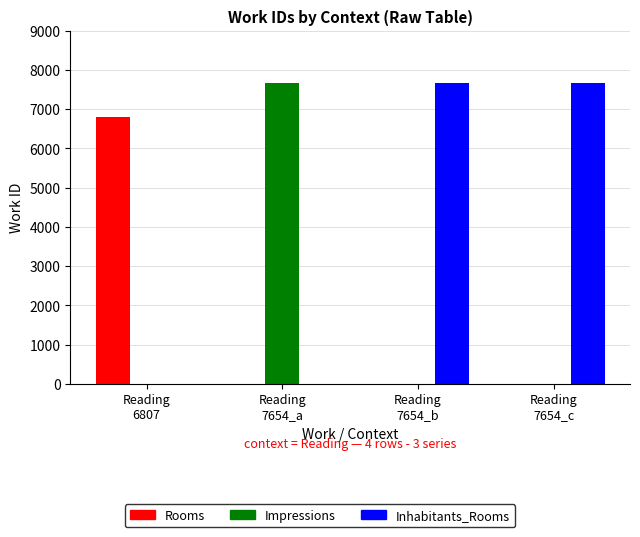

What is the sum of all Rooms values?

6807